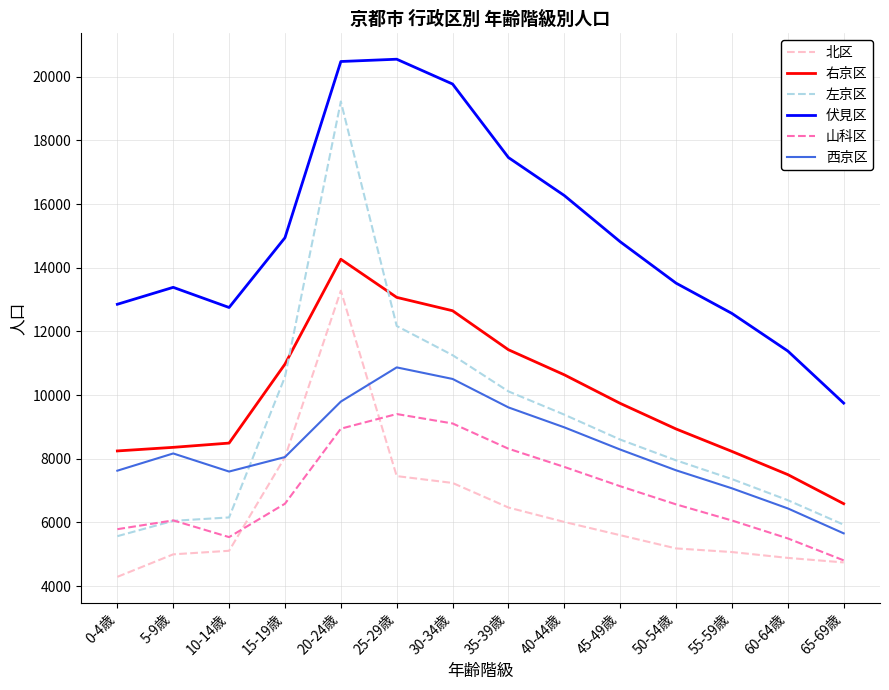

Which series has the largest range (max minus min)?

左京区